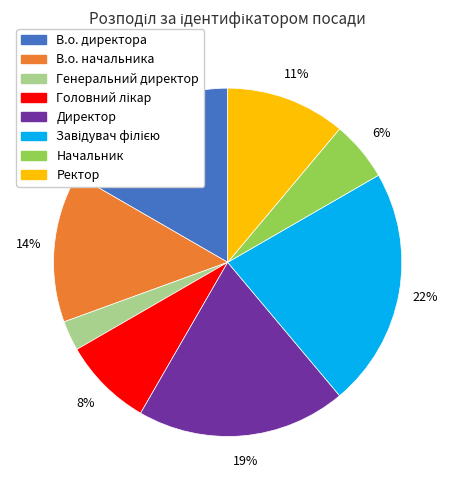

Is there a majority slice in this chart?

No